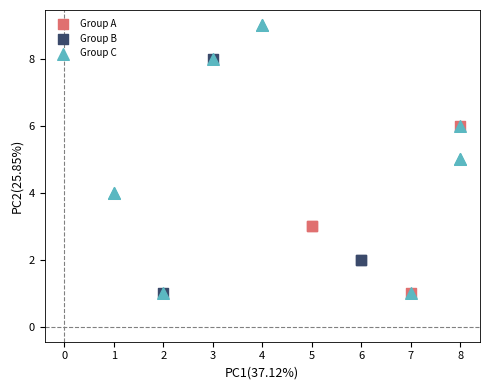

Which series has the widest spread of Y values?

Group C